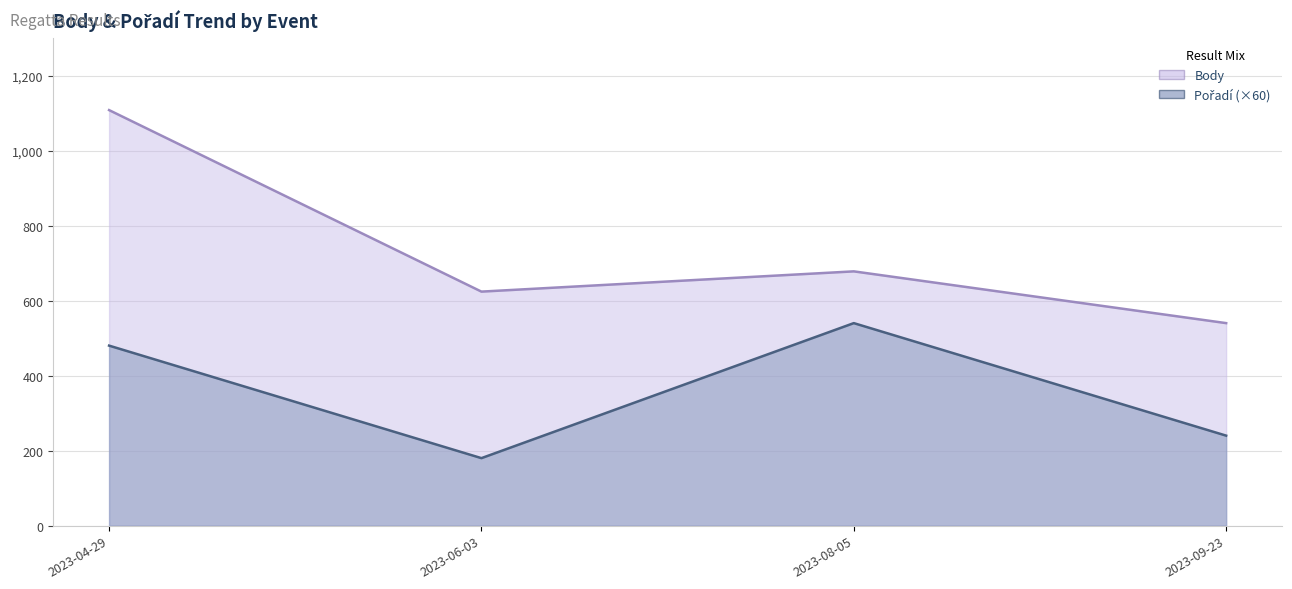

What is the average value of the Pořadí series?

360